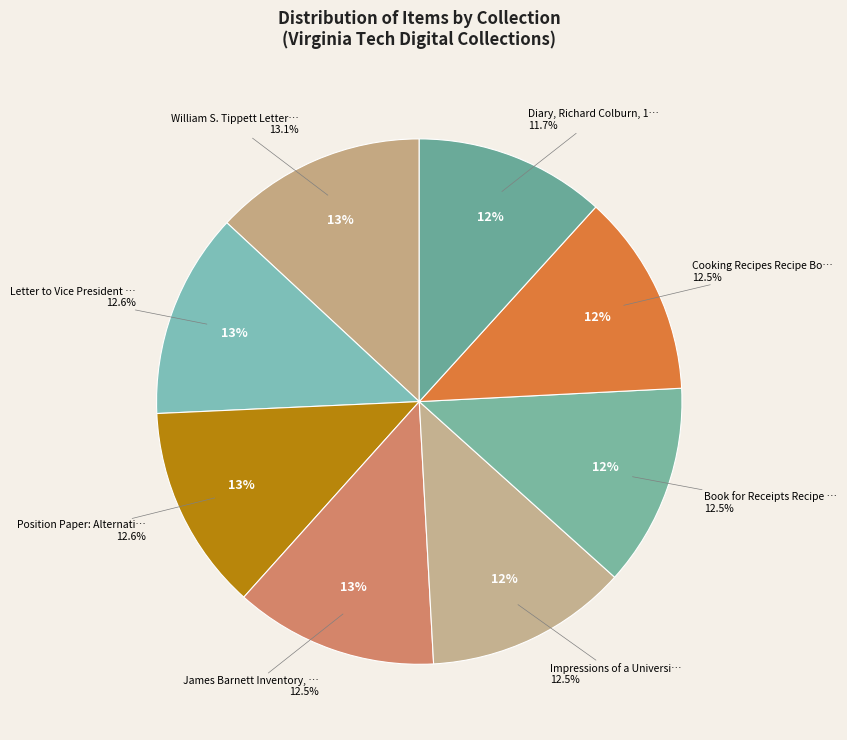

The Cooking Recipes Recipe Book slice represents 5% of the pie. True or false?

False